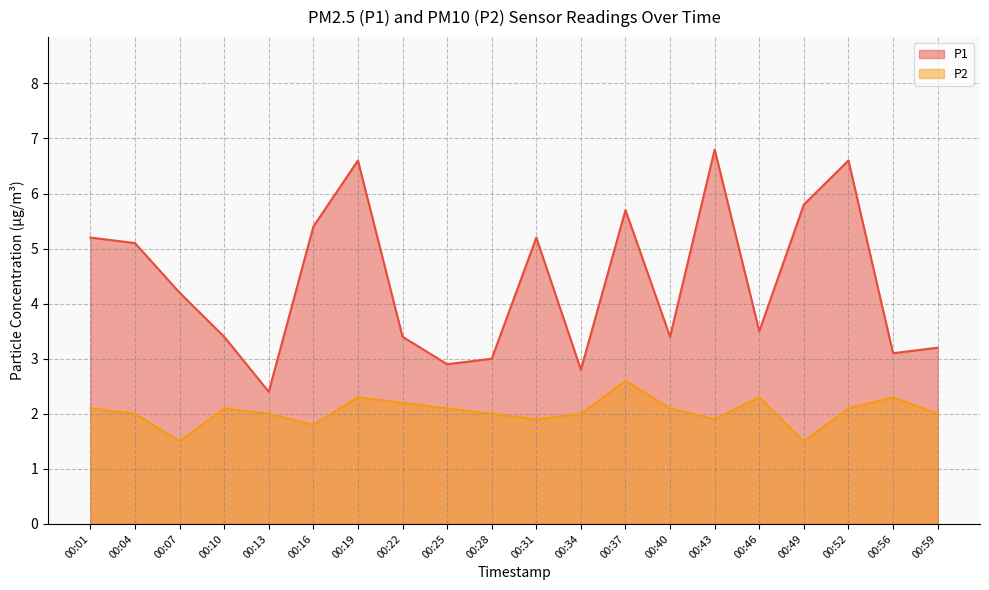

Reading left to right, extract all data points from this chart.

P1: 5.2	5.1	4.2	3.4	2.4	5.4	6.6	3.4	2.9	3.0	5.2	2.8	5.7	3.4	6.8	3.5	5.8	6.6	3.1	3.2
P2: 2.1	2.0	1.5	2.1	2.0	1.8	2.3	2.2	2.1	2.0	1.9	2.0	2.6	2.1	1.9	2.3	1.5	2.1	2.3	2.0